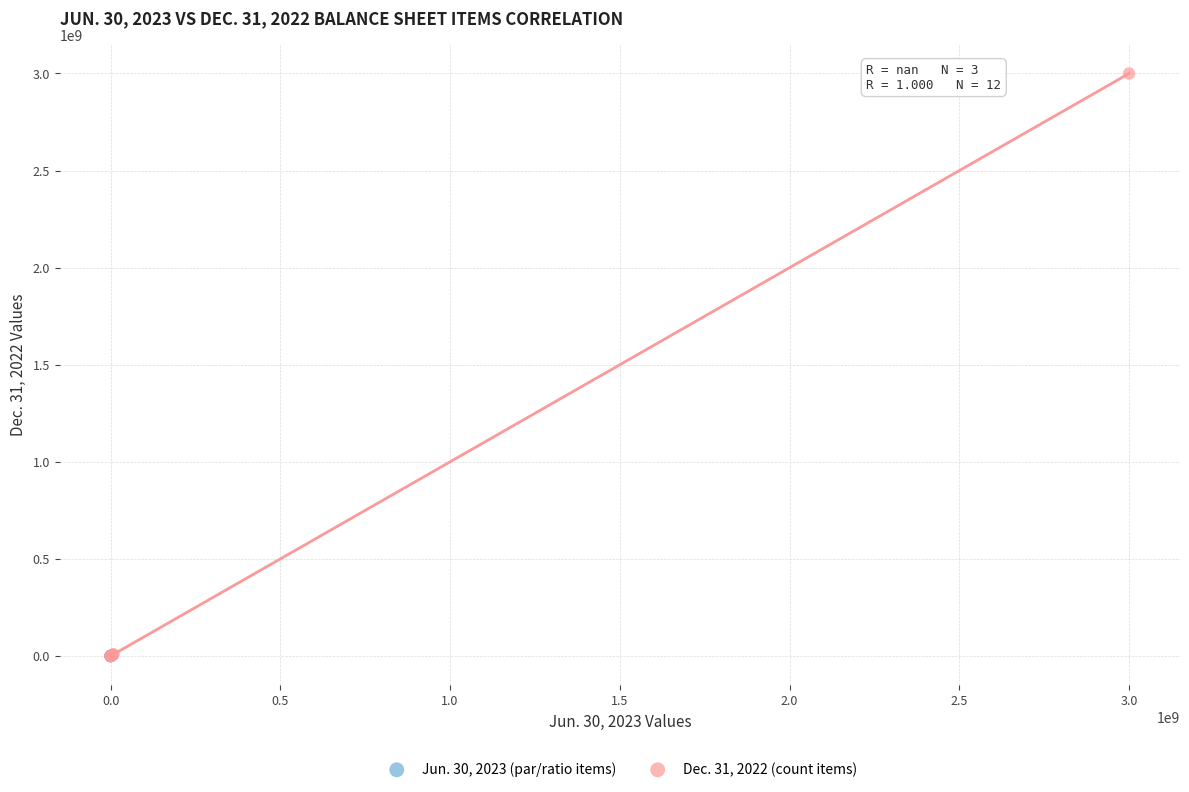

Which series reaches the maximum Y coordinate?

Dec. 31, 2022 (count items)